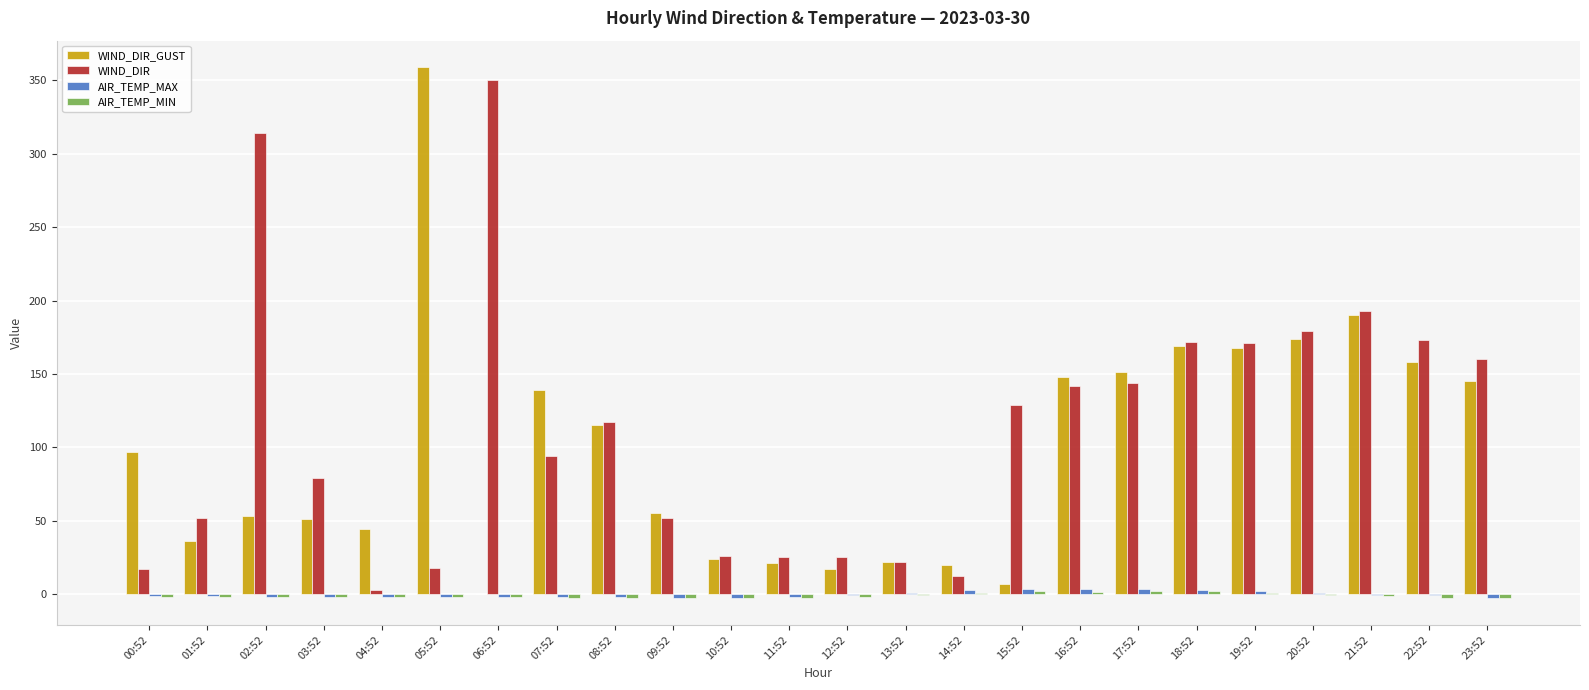

Is the value of WIND_DIR_GUST at 14:52 greater than the value of WIND_DIR at 15:52?

No